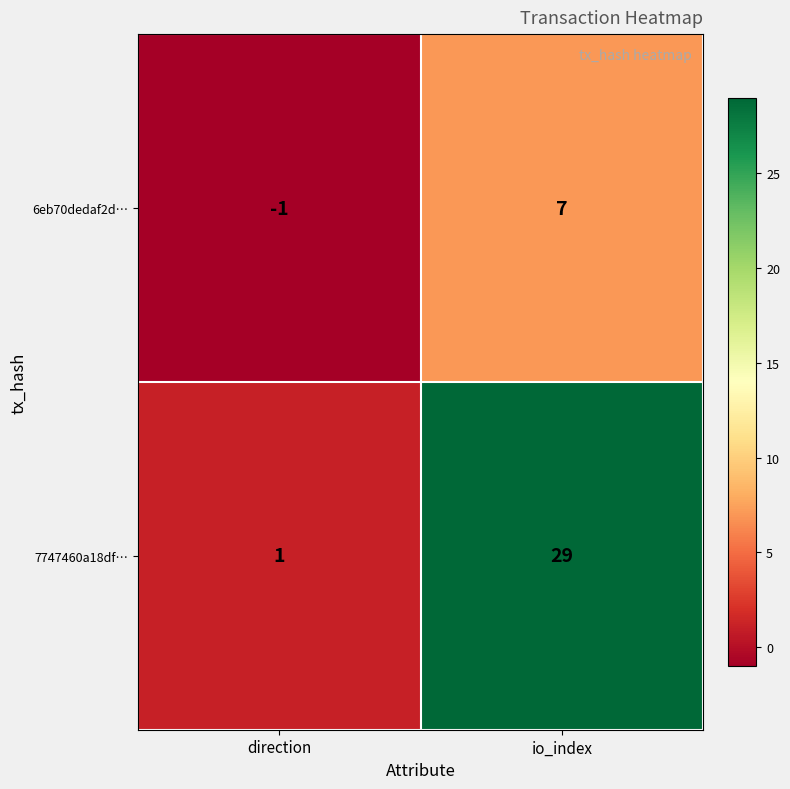

Reading left to right, what are all the values shown in this chart?

6eb70dedaf2d…: direction=-1	io_index=7
7747460a18df…: direction=1	io_index=29